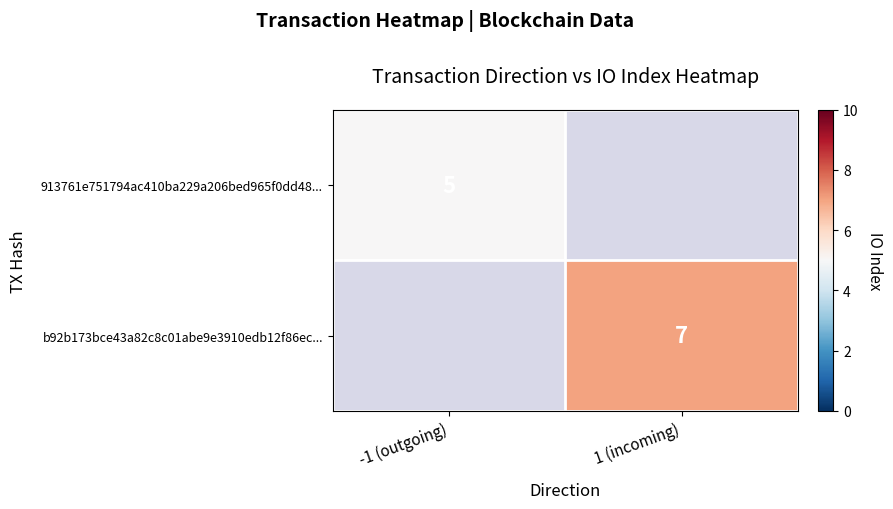

Is it true that 913761e751794ac410ba229a206bed965f0dd48... equals 8 at -1 (outgoing)?

False